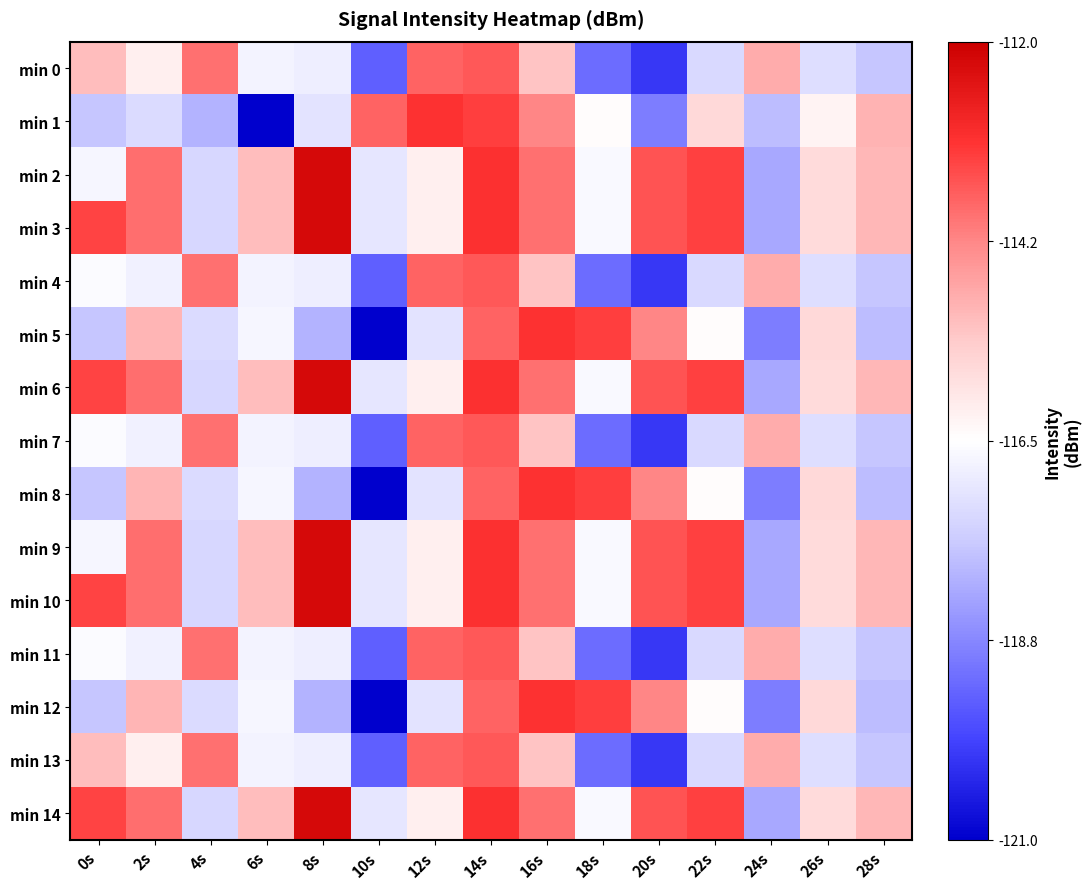

What is the spread (max minus min) of values at 12s?

4.0